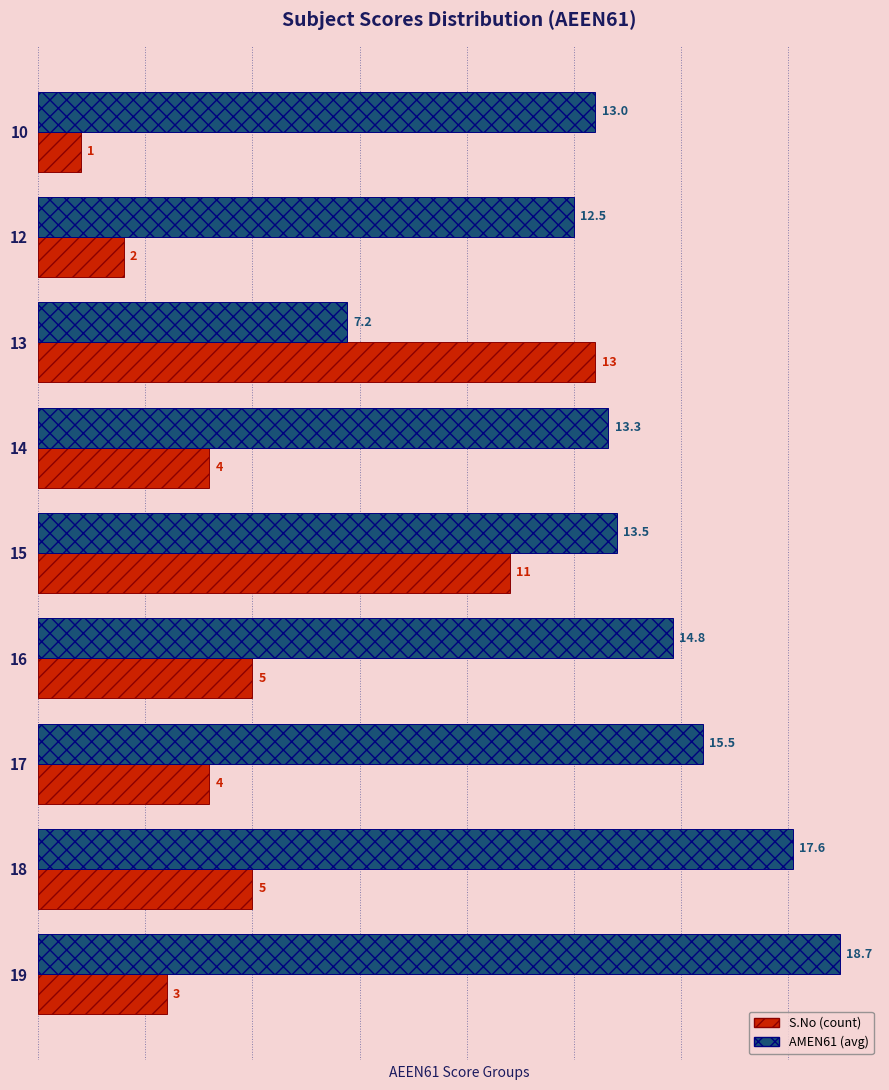

Count the number of categories in the chart.

9